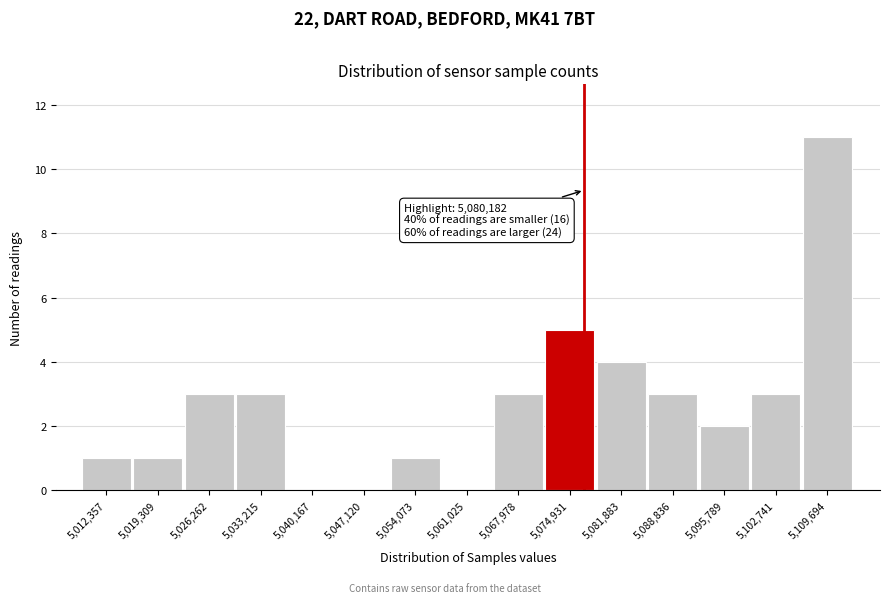

Reading left to right, what are all the values shown in this chart?

5,012,357=1	5,019,309=1	5,026,262=3	5,033,215=3	5,040,167=0	5,047,120=0	5,054,073=1	5,061,025=0	5,067,978=3	5,074,931=5	5,081,883=4	5,088,836=3	5,095,789=2	5,102,741=3	5,109,694=11